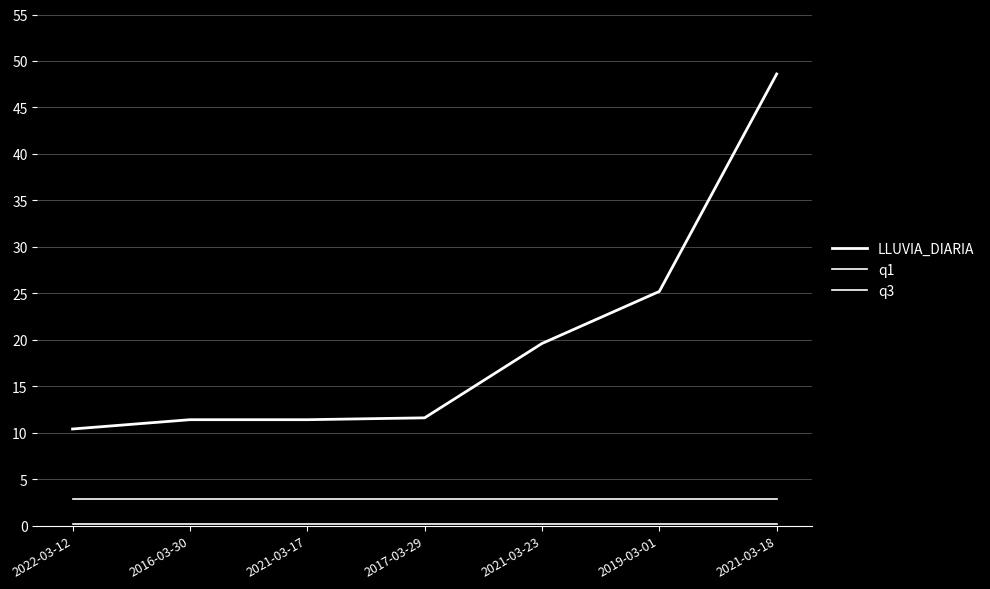

Which series changed the most between 2022-03-12 and 2021-03-17?

LLUVIA_DIARIA